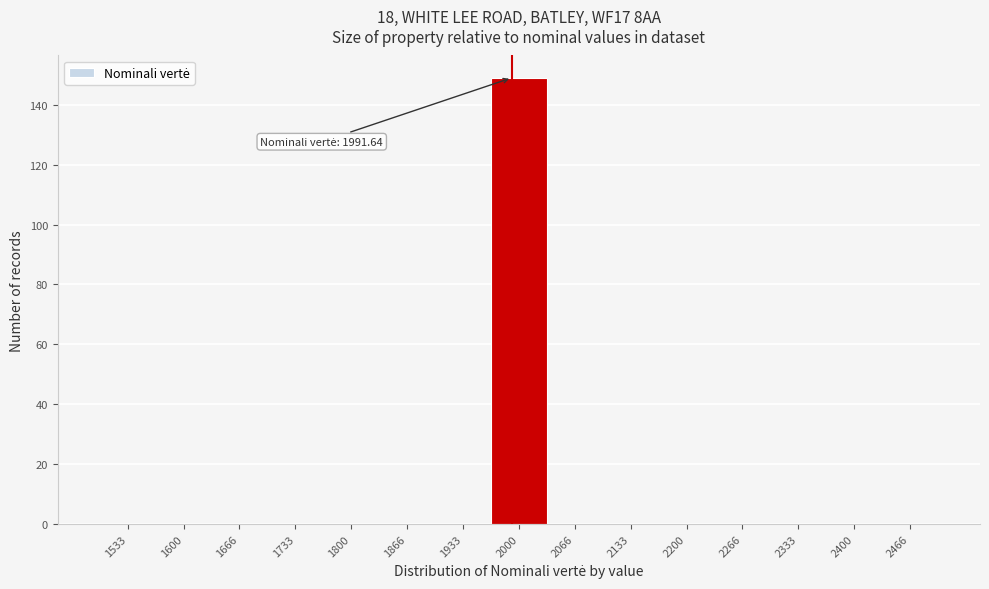

Which range on the x-axis has the tallest bar?

1970 to 2030